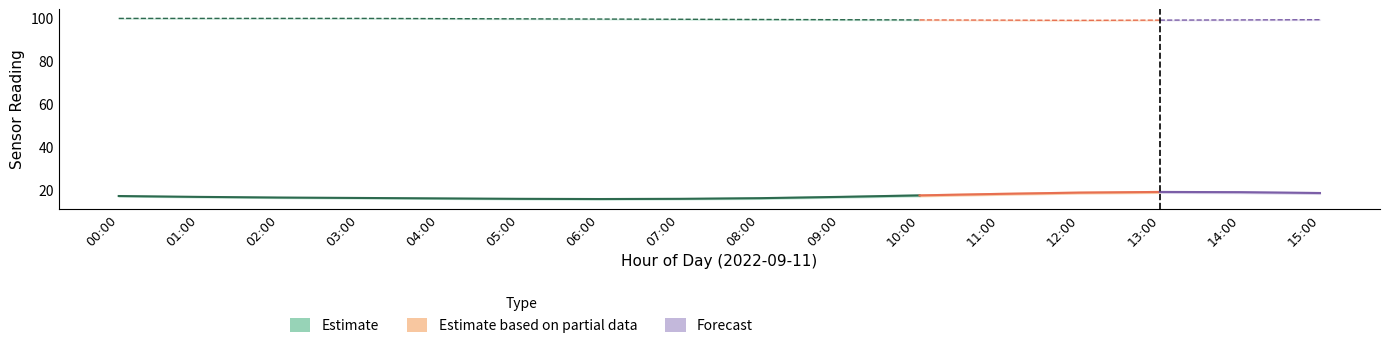

At which label is humidity_upper closest to 99?

12:00